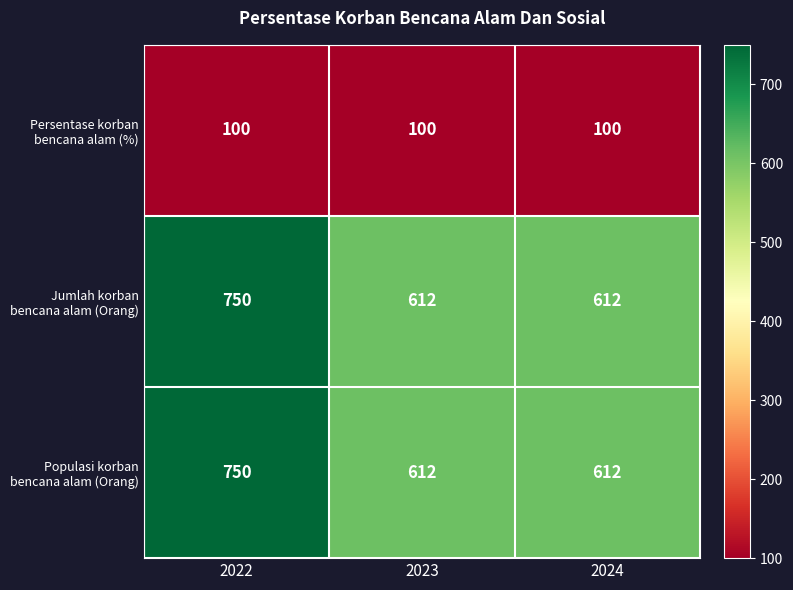

At how many categories does at least one series exceed 401?

3